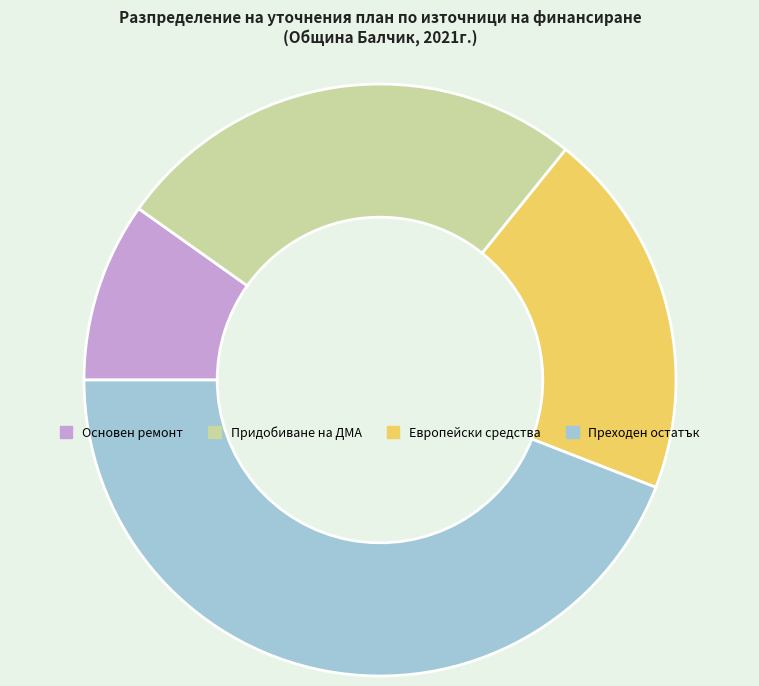

How many segments does this pie chart have?

4